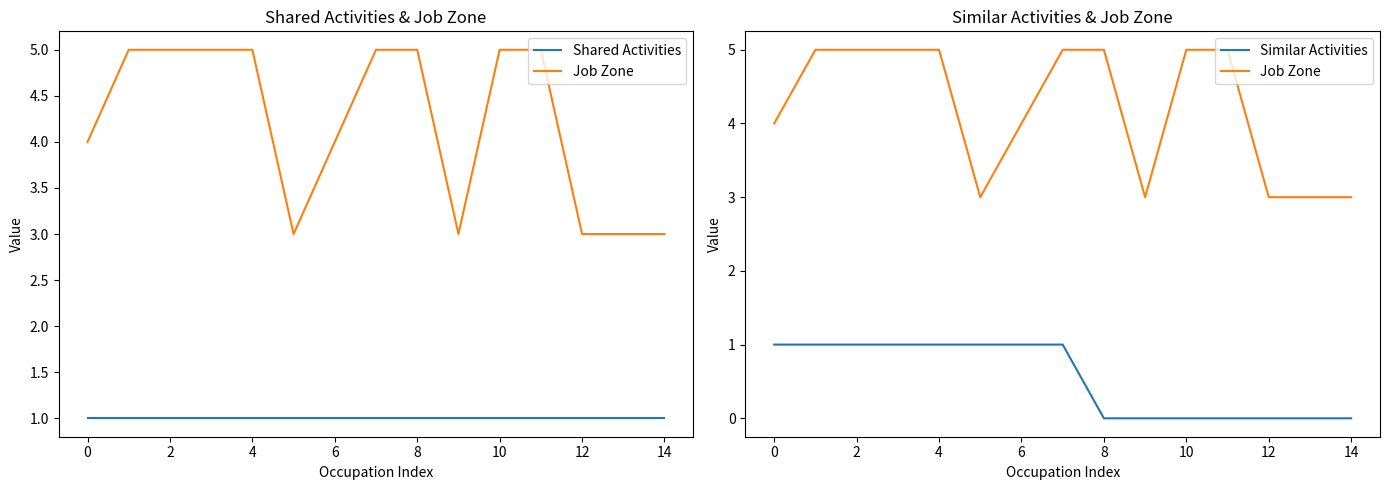

The value of Similar Activities at 2 is 2. True or false?

False